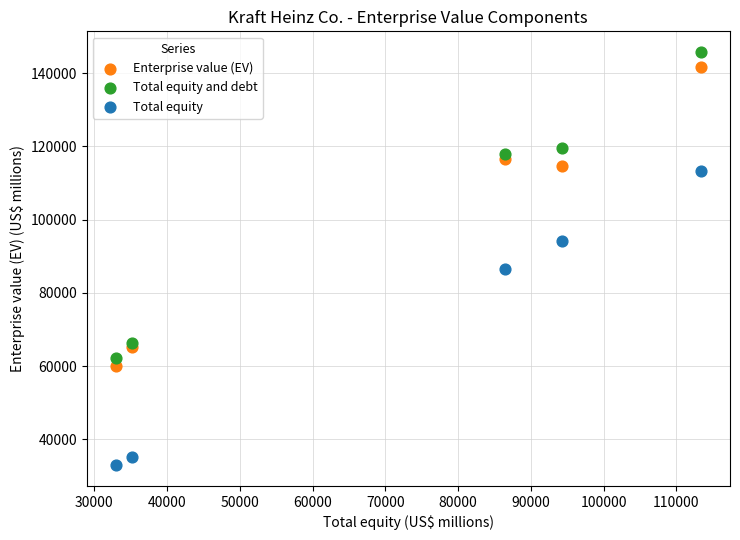

What is the X range (max minus min) for the scatter plot?

80380